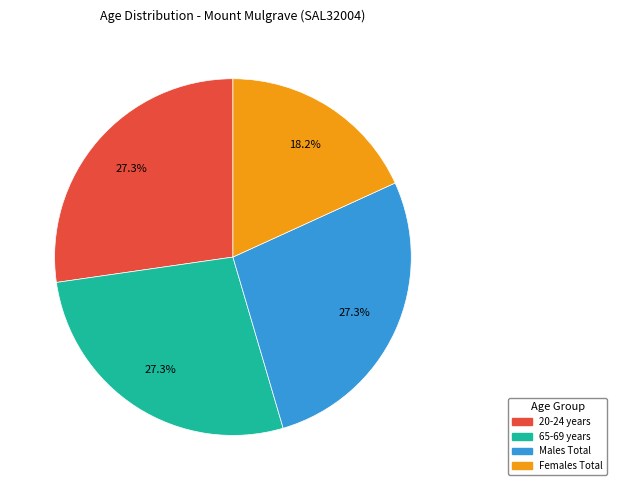

True or false: Females Total accounts for 10% of the total.

False